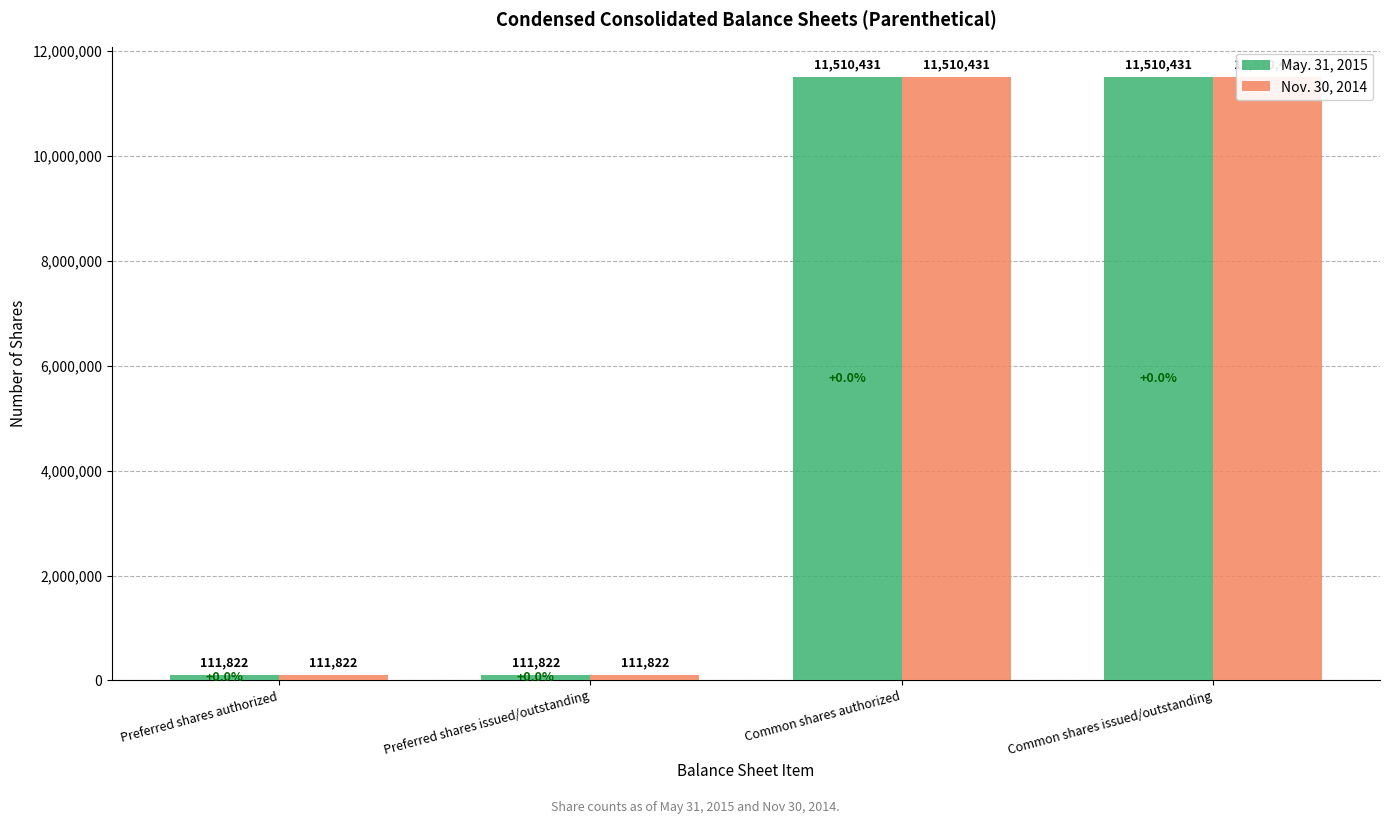

At which category does the chart reach its minimum across all series?

Preferred shares authorized